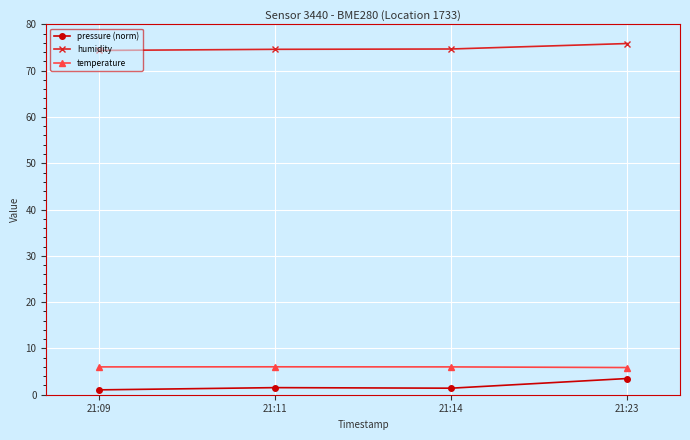

At which label is temperature closest to 5?

21:23